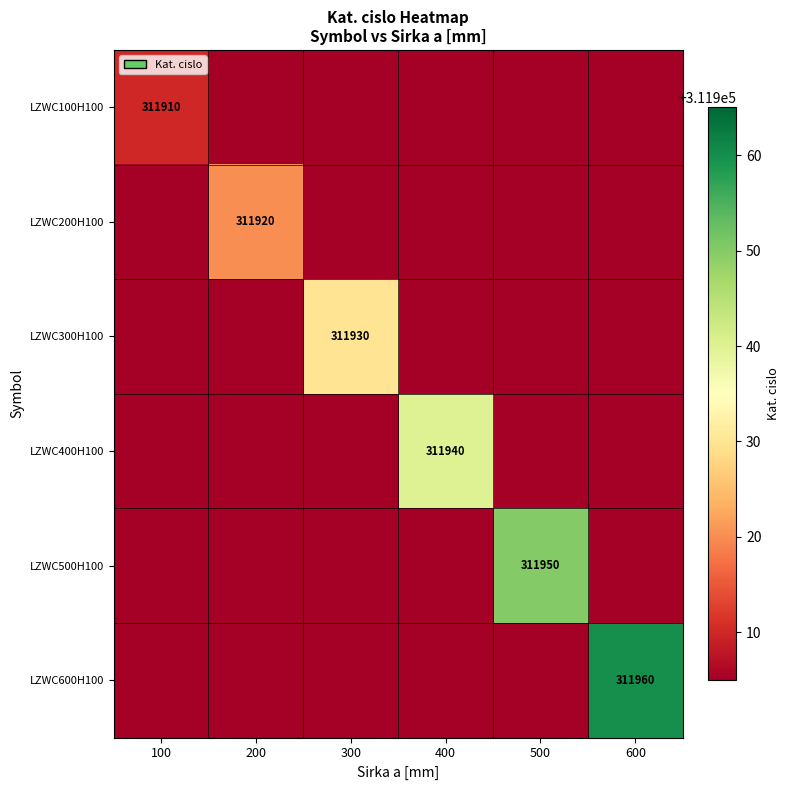

The LZWC600H100 series shows 475010 at 600. True or false?

False